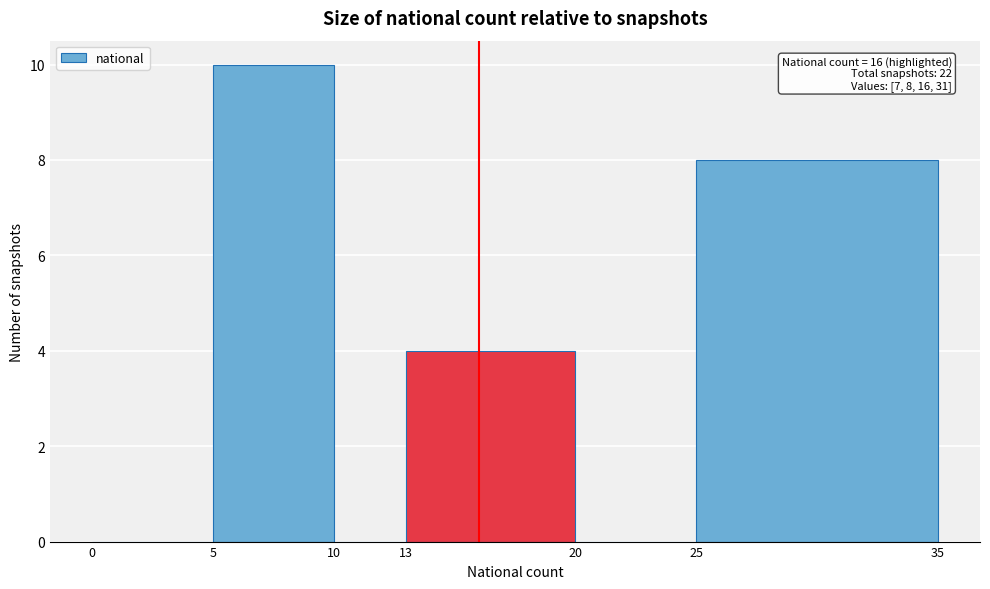

Over which range of the x-axis is the bar tallest?

5 to 10